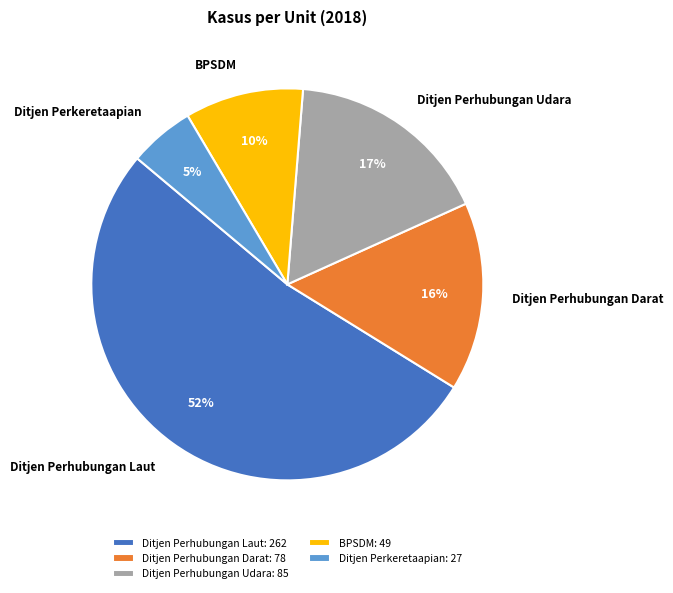

To the nearest percent, what is the difference between the largest and smallest slice percentages?

47%